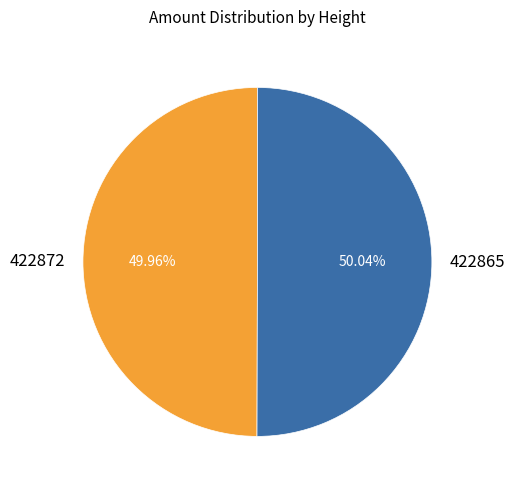

To the nearest percent, what is the average slice percentage?

50%